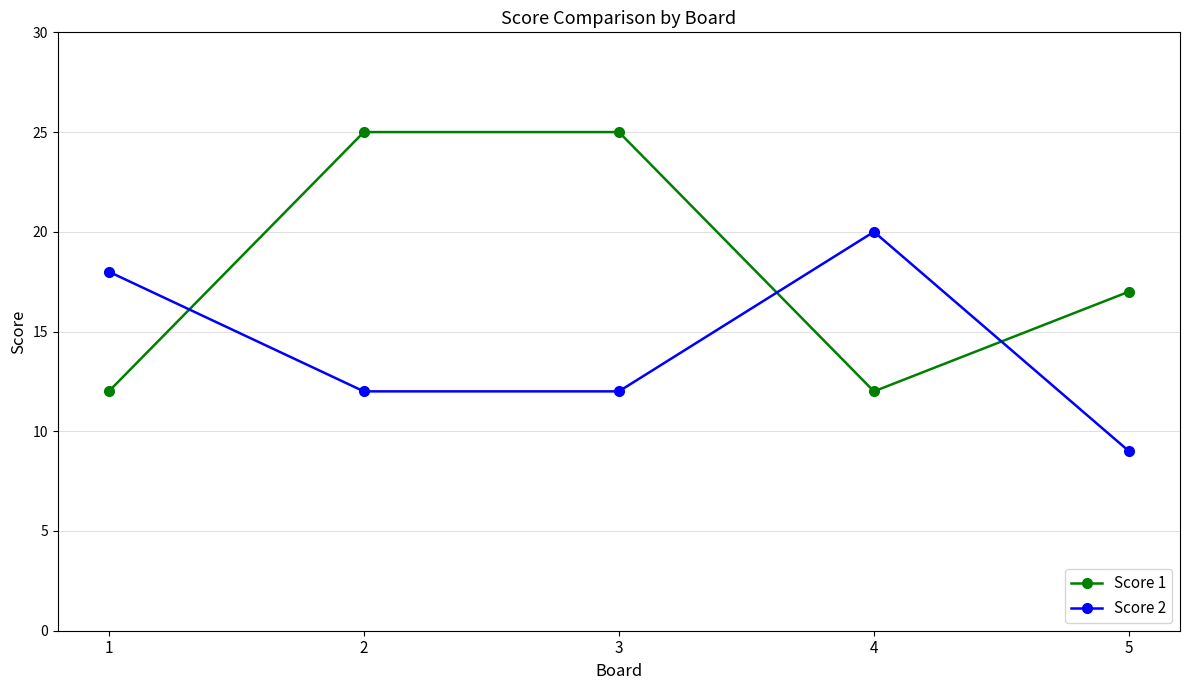

What is the minimum value for Score 1?

12